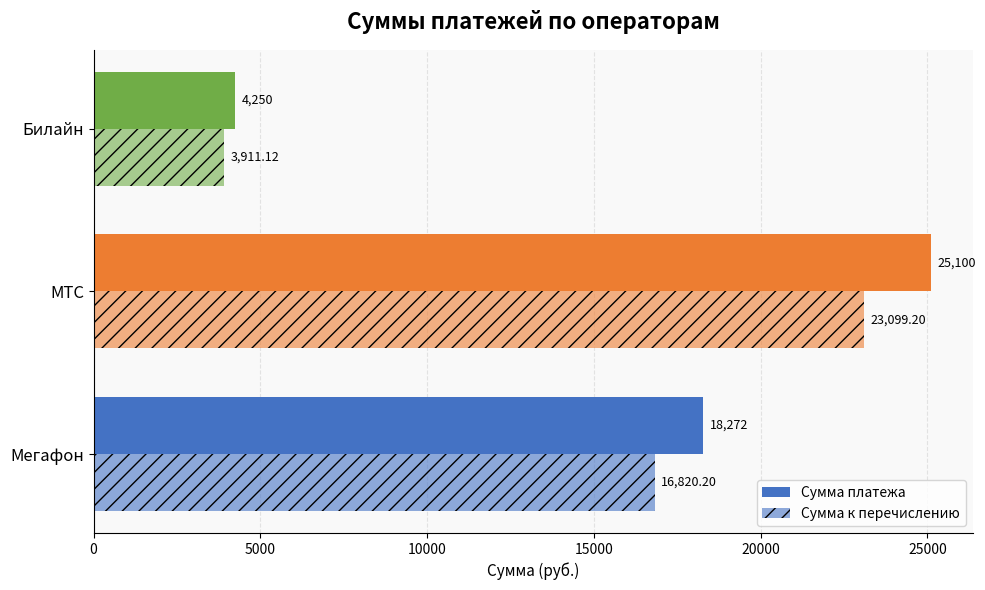

Rank the series by their average value, from lowest to highest.

Сумма к перечислению, Сумма платежа